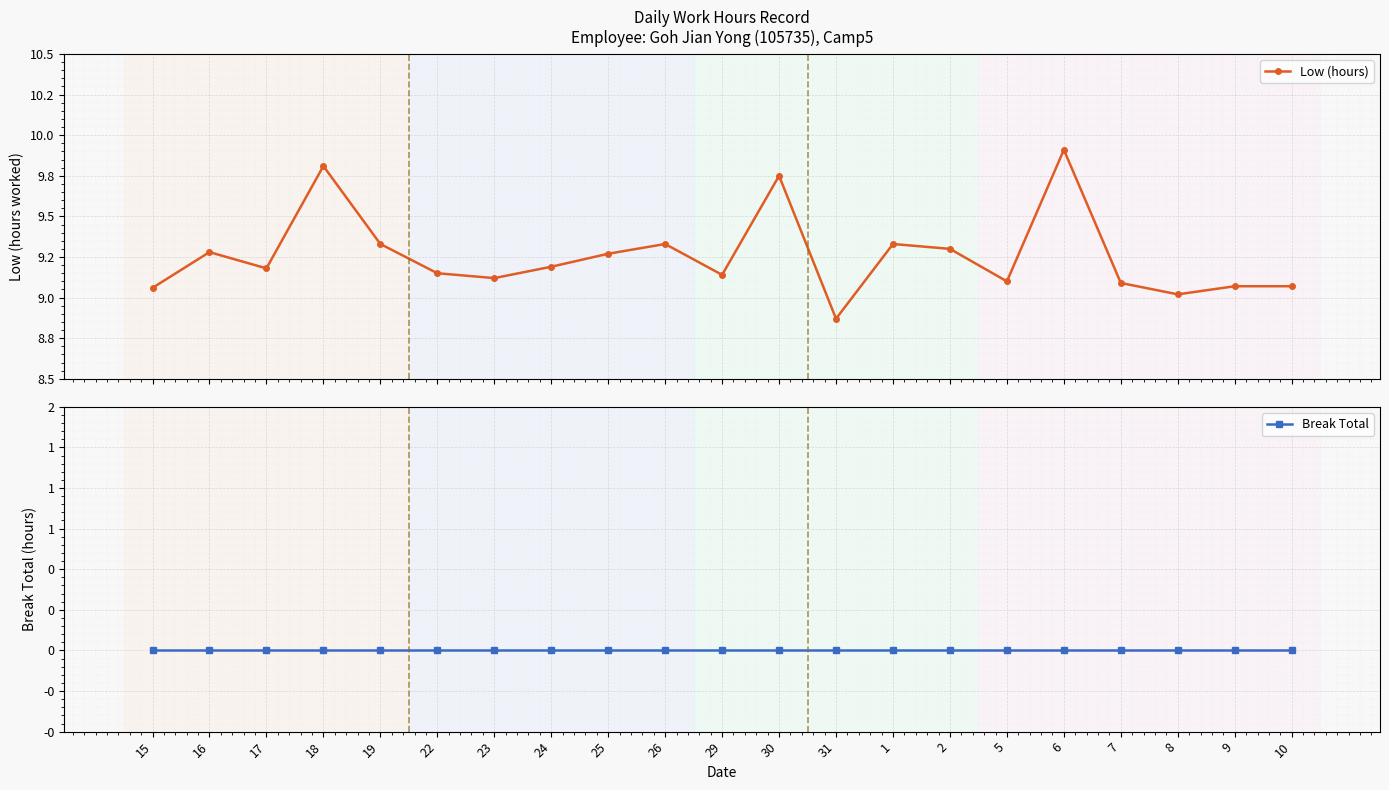

Rank the series by their maximum value, from highest to lowest.

Low (hours), Break Total